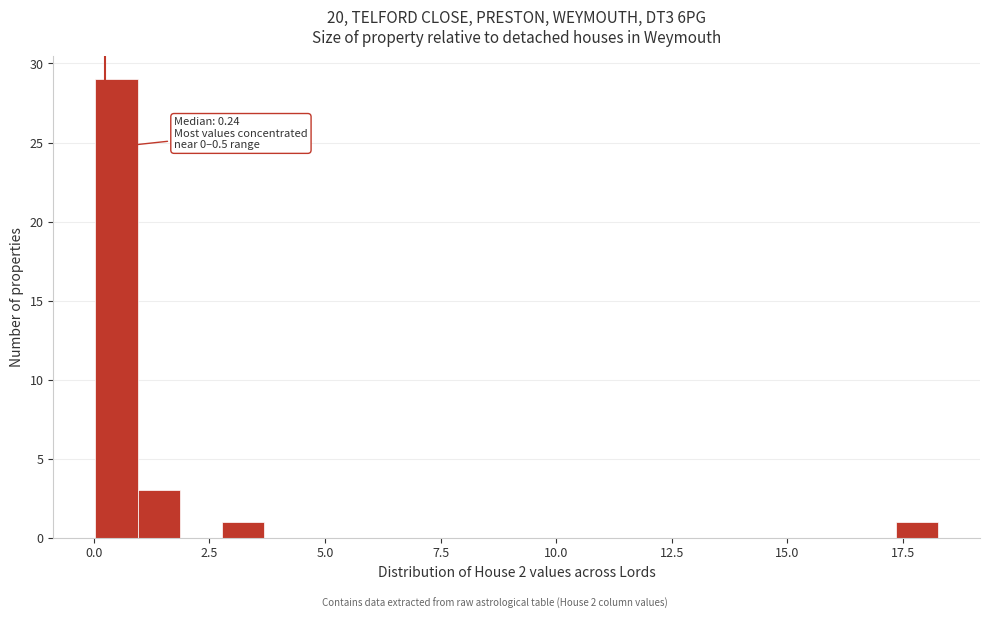

Read against the x-axis, roughly where is the centre of the tallest bar?

0.5